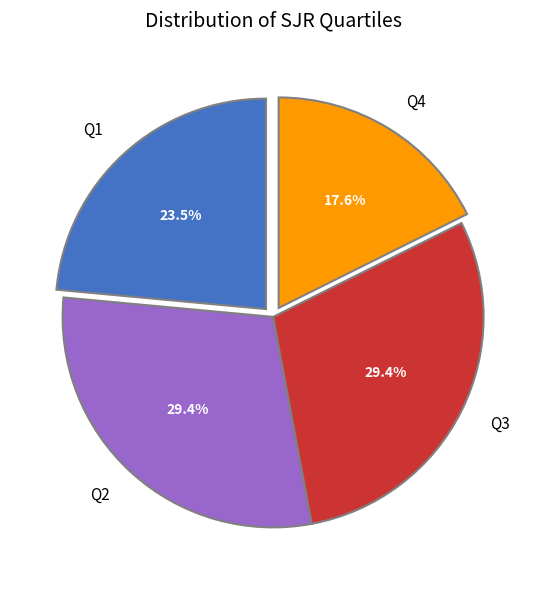

How much of the chart is everything except Q2?

70.6%